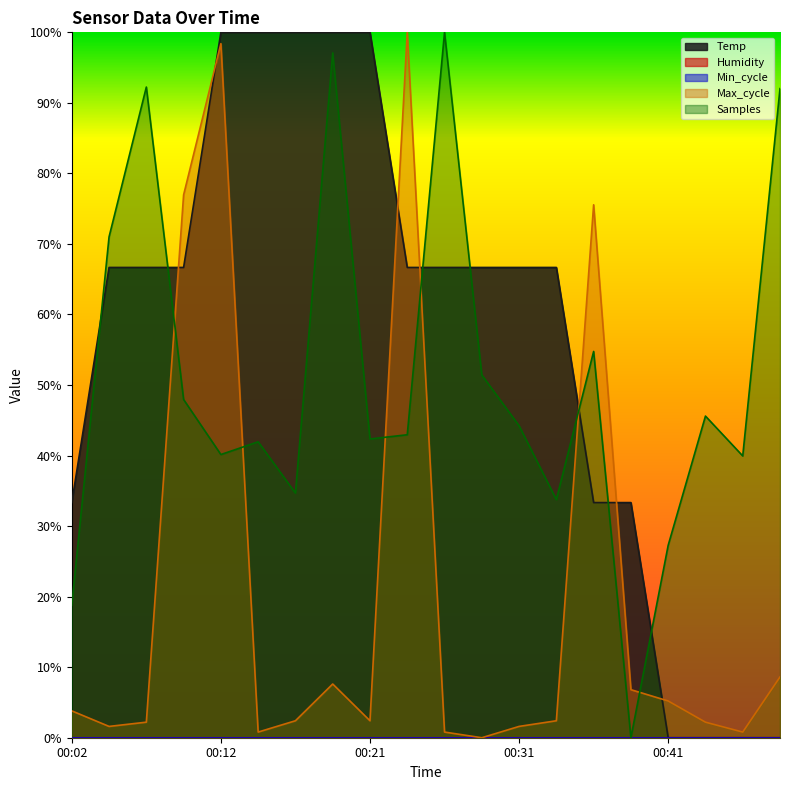

Rank the series by their maximum value, from highest to lowest.

Temp, Max_cycle, Samples